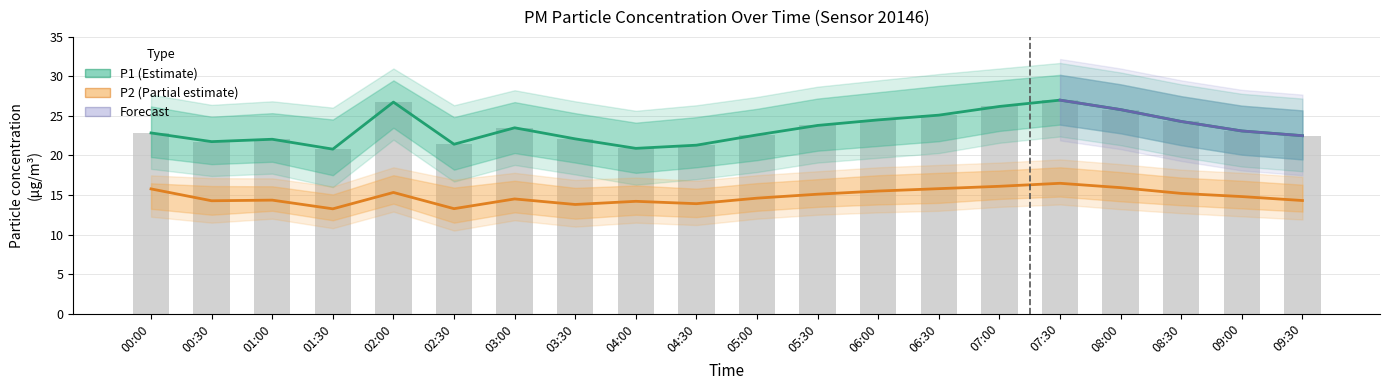

Which category has the highest value in the P1 series?

07:30